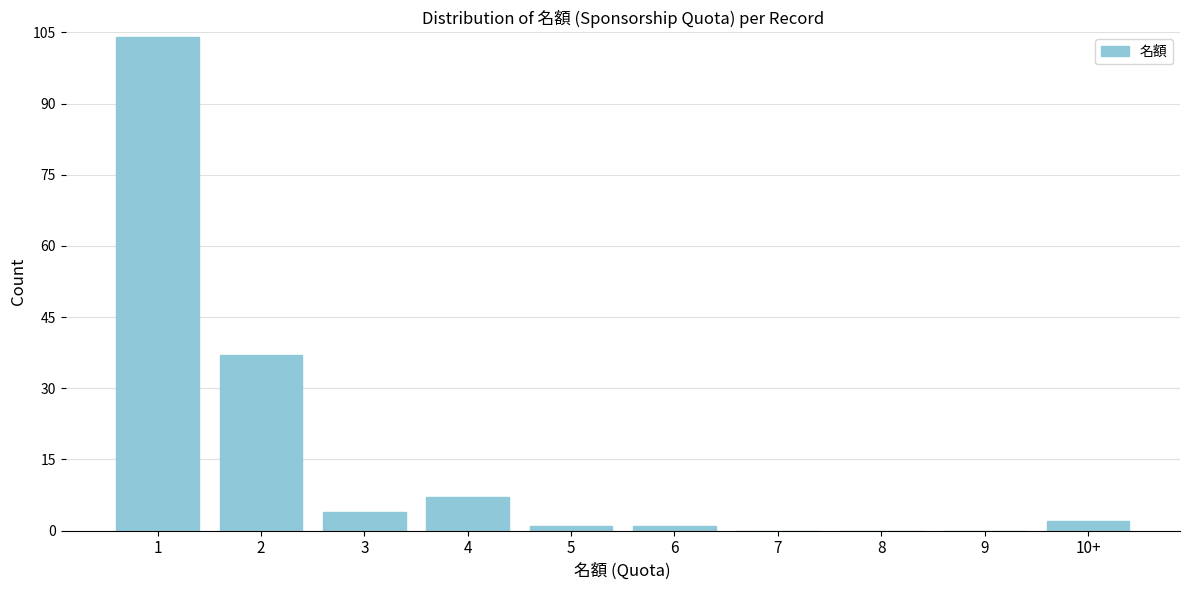

Reading right to left, transcribe all the data shown in this chart.

10+=2	9=0	8=0	7=0	6=1	5=1	4=7	3=4	2=37	1=104